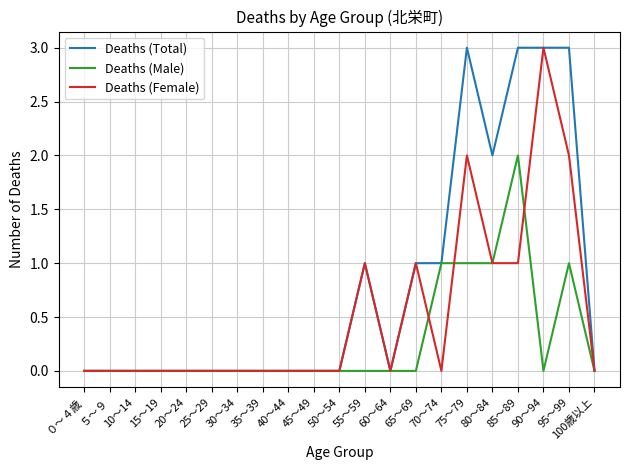

True or false: Deaths (Total) has a value of -2 at 30～34.

False